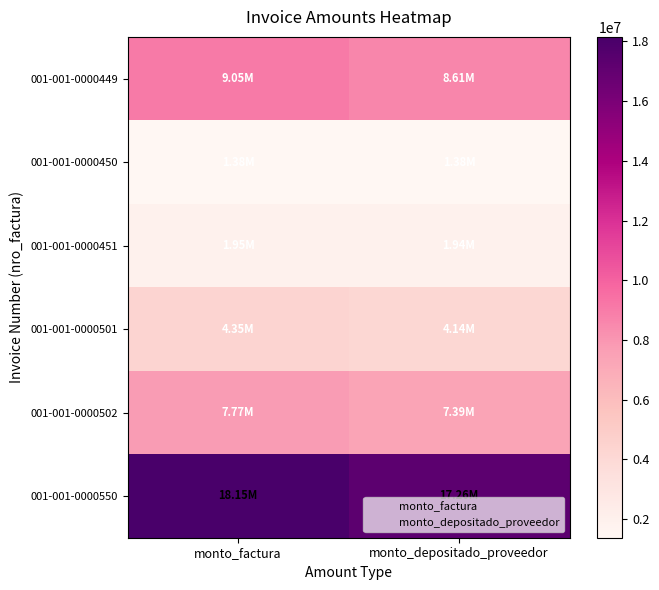

Reading left to right, transcribe all the data shown in this chart.

001-001-0000449: monto_factura=9050000	monto_depositado_proveedor=8606386
001-001-0000450: monto_factura=1380000	monto_depositado_proveedor=1375082
001-001-0000451: monto_factura=1948000	monto_depositado_proveedor=1941058
001-001-0000501: monto_factura=4350000	monto_depositado_proveedor=4136771
001-001-0000502: monto_factura=7770000	monto_depositado_proveedor=7389129
001-001-0000550: monto_factura=18150000	monto_depositado_proveedor=17260320